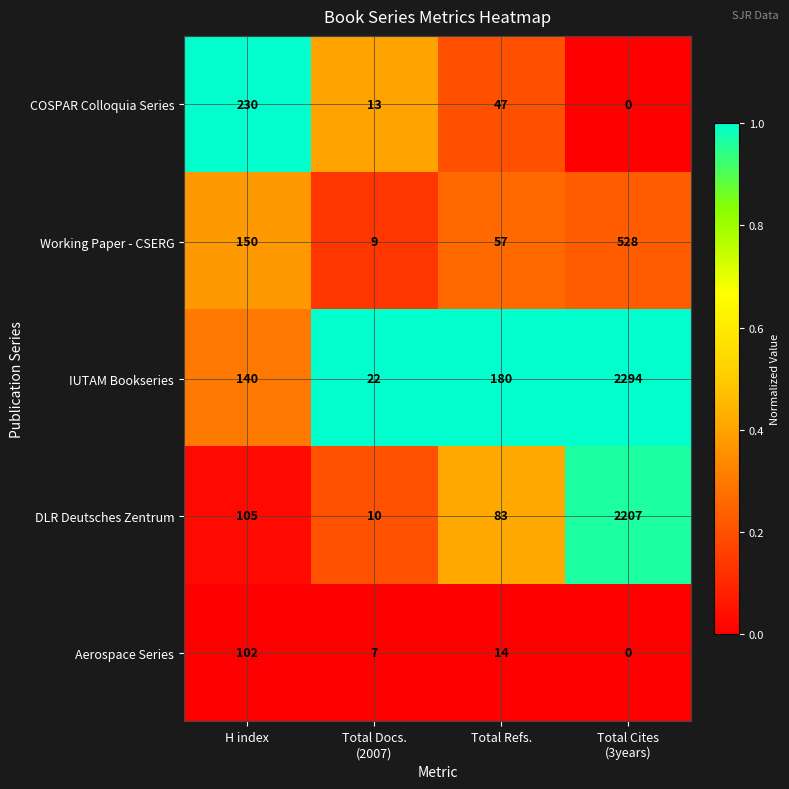

Which series has the widest spread of values?

IUTAM Bookseries